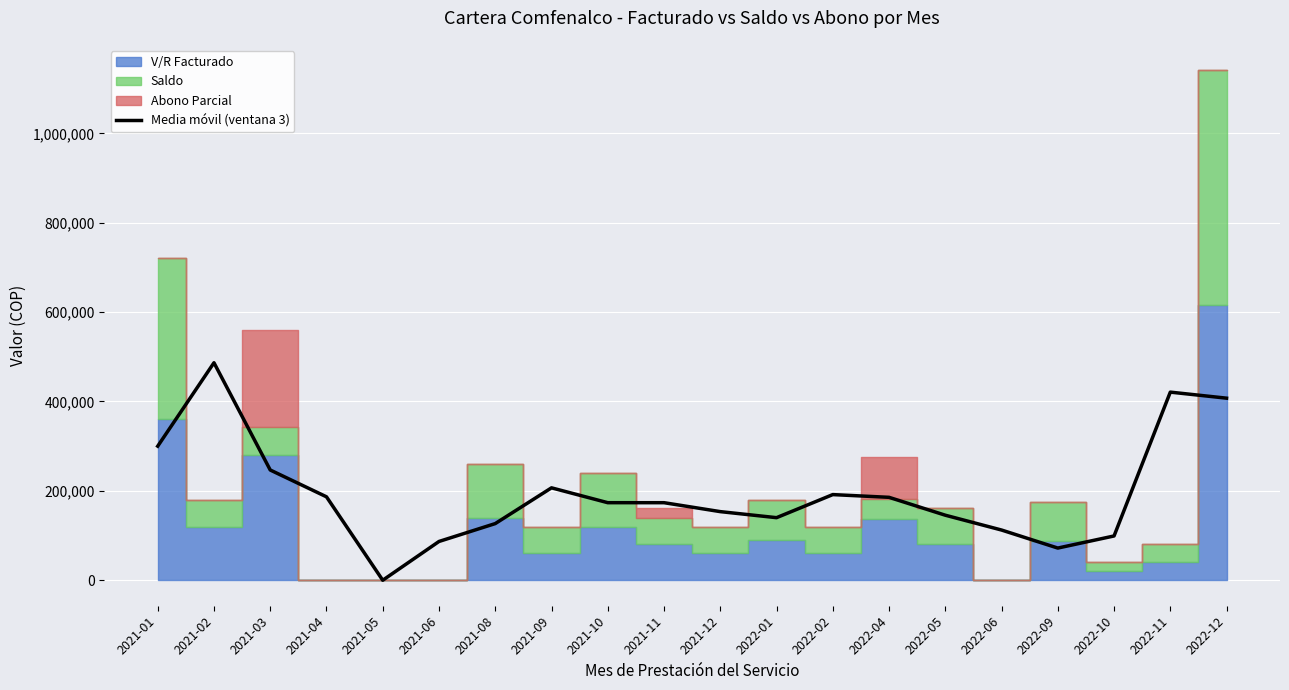

Which category has the lowest value across all series?

2021-05